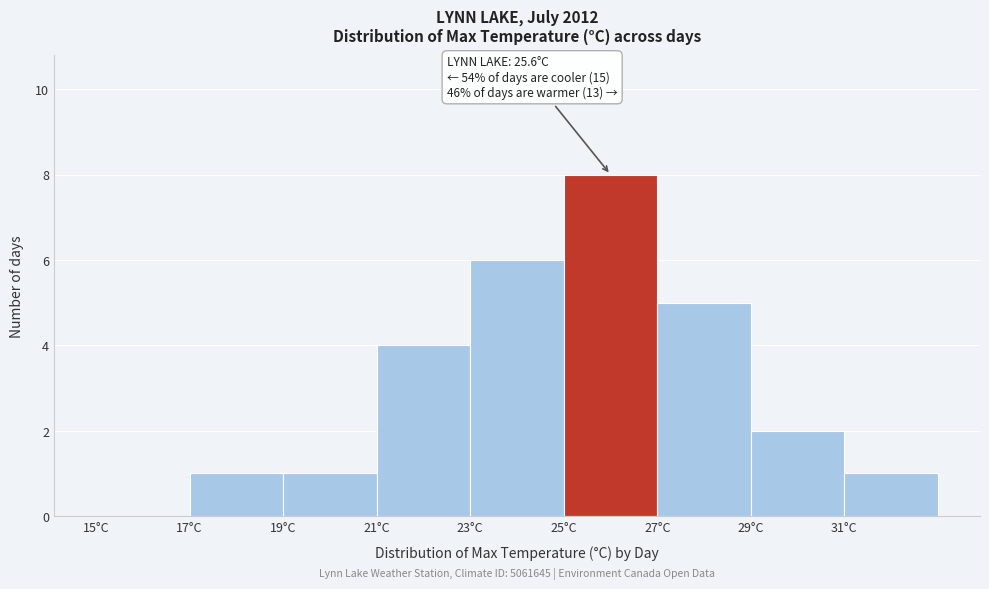

Over which range of the x-axis is the bar tallest?

25 to 27